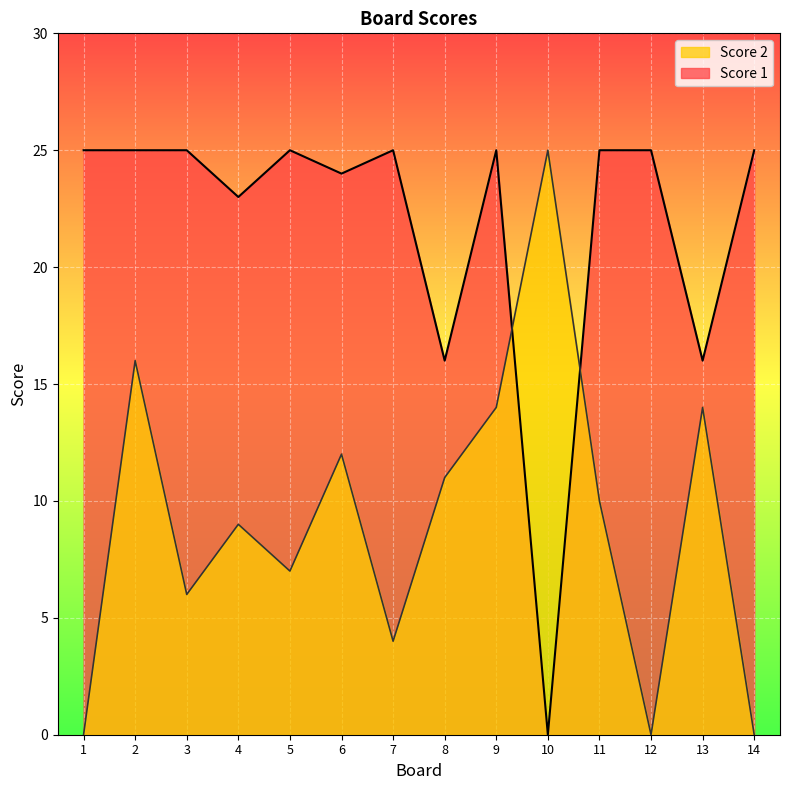

Rank the series by their average value, from lowest to highest.

Score 2, Score 1